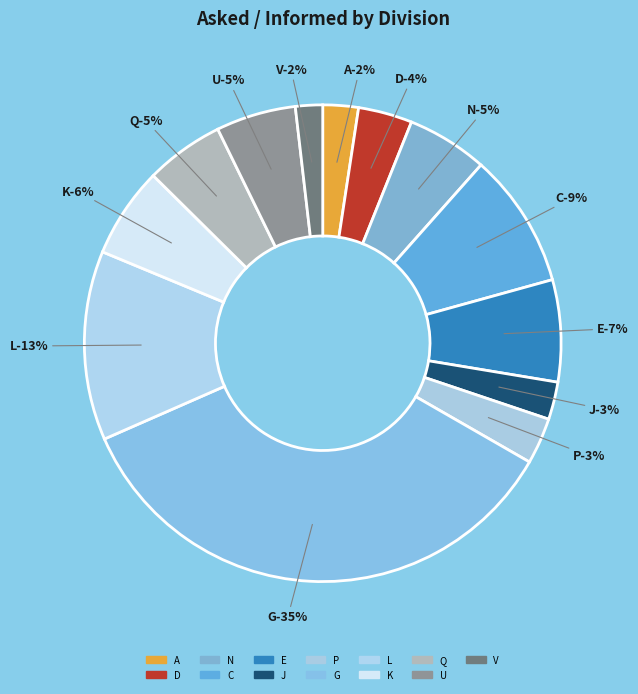

To the nearest percent, what is the combined percentage of D and C?

13%